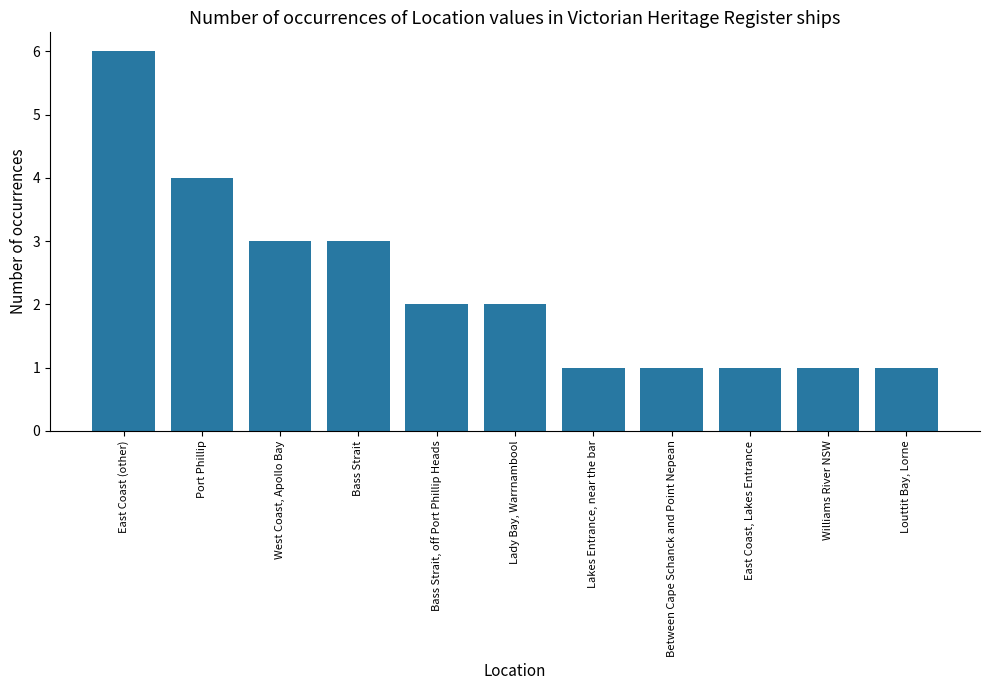

Reading left to right, what are all the values shown in this chart?

6	4	3	3	2	2	1	1	1	1	1